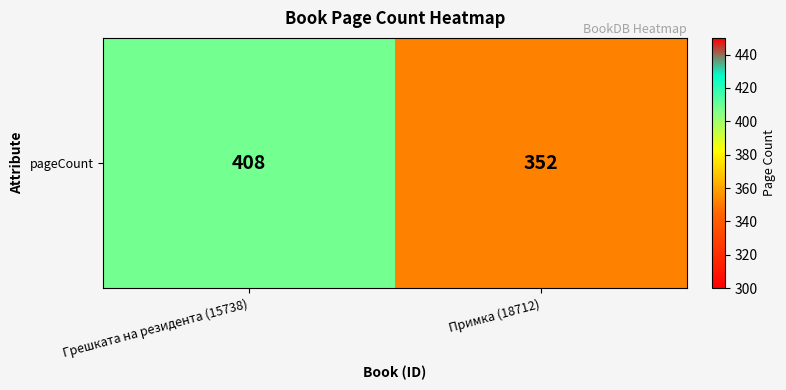

At which label is the value closest to 380?

Грешката на резидента (15738)